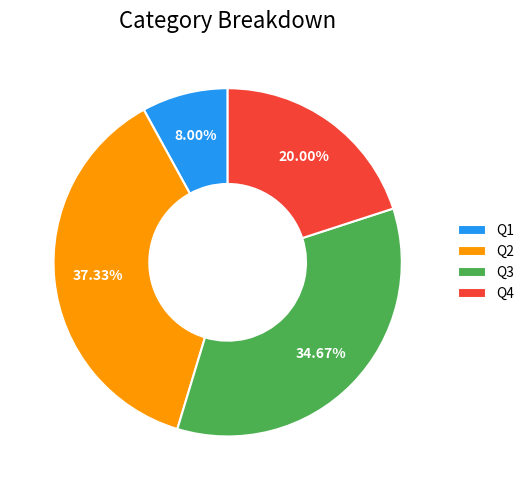

What is the largest slice in the pie chart?

Q2